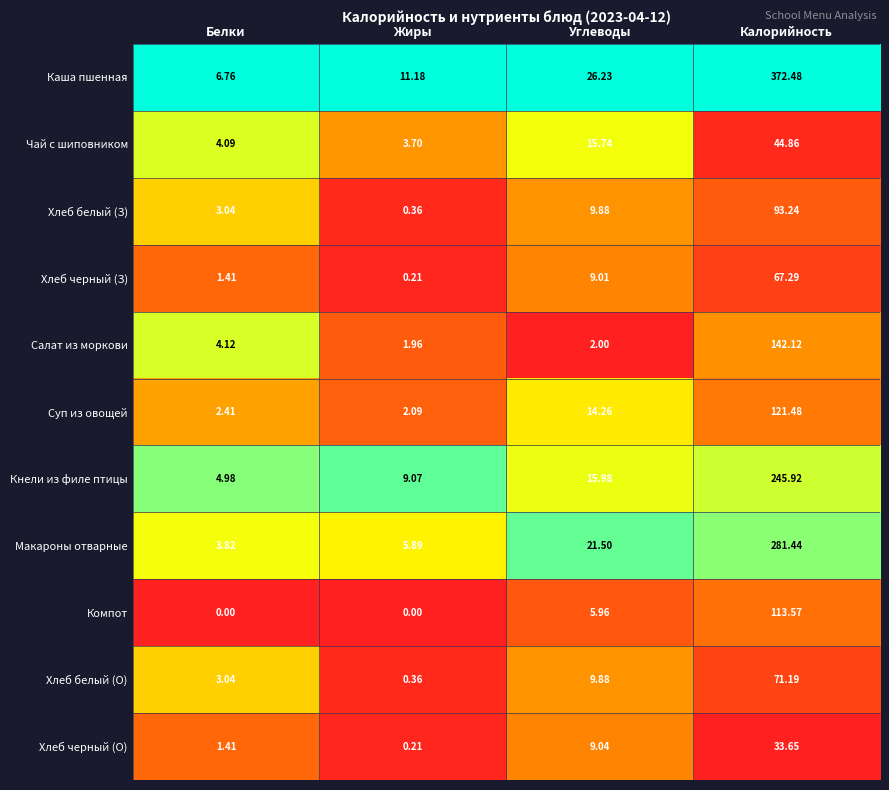

Which series has the largest range (max minus min)?

Каша пшенная